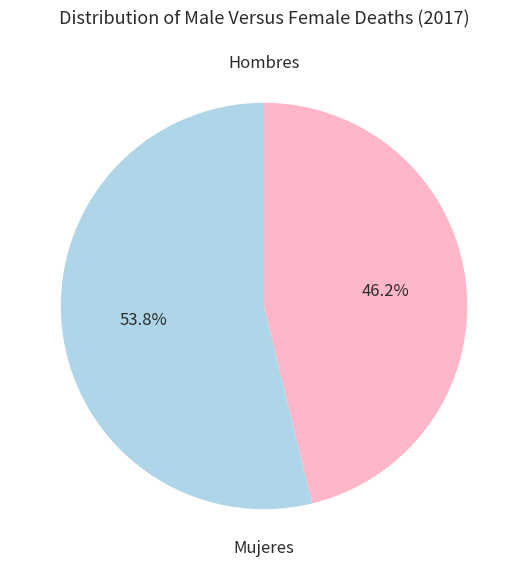

Is there any slice that represents more than half of the pie?

Yes